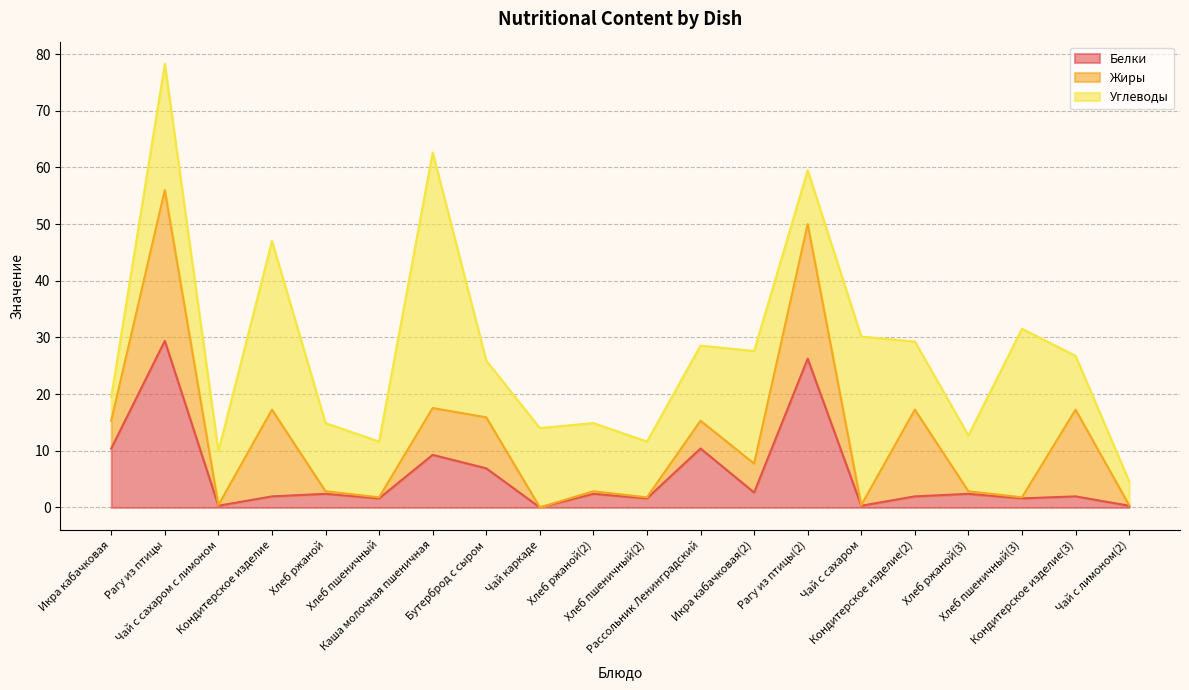

At which label is Углеводы closest to 24?

Рагу из птицы